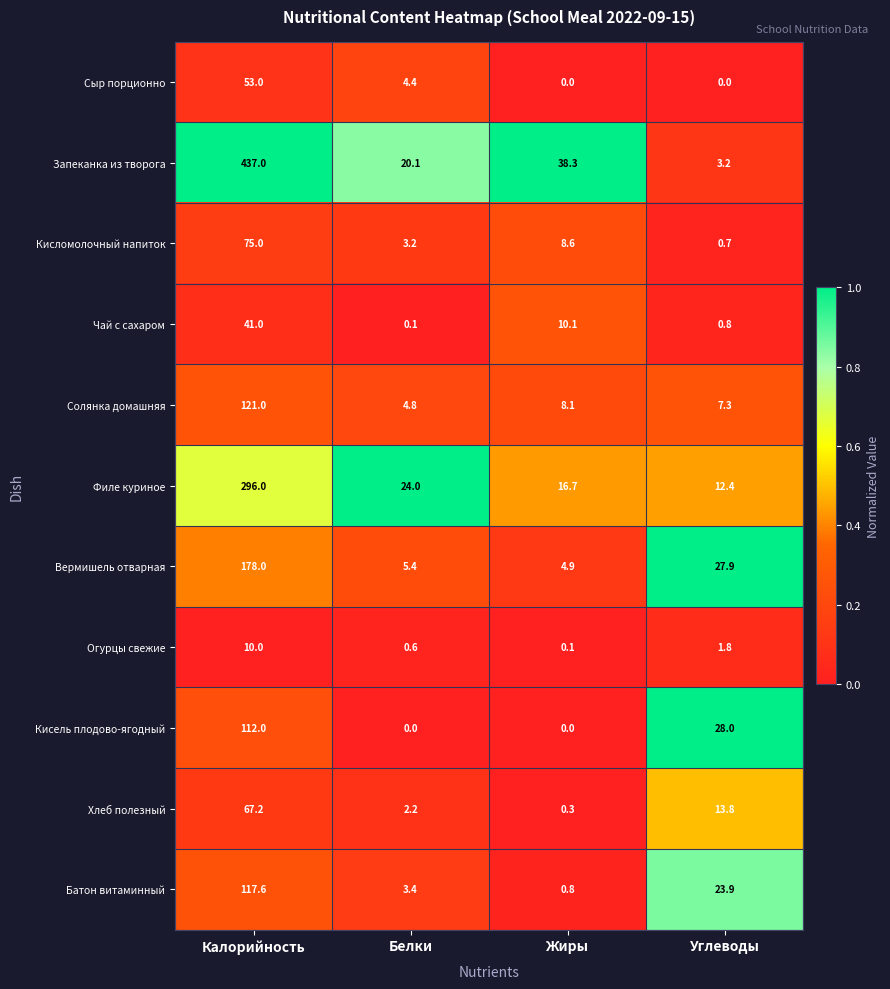

Which series has the widest spread of values?

Запеканка из творога